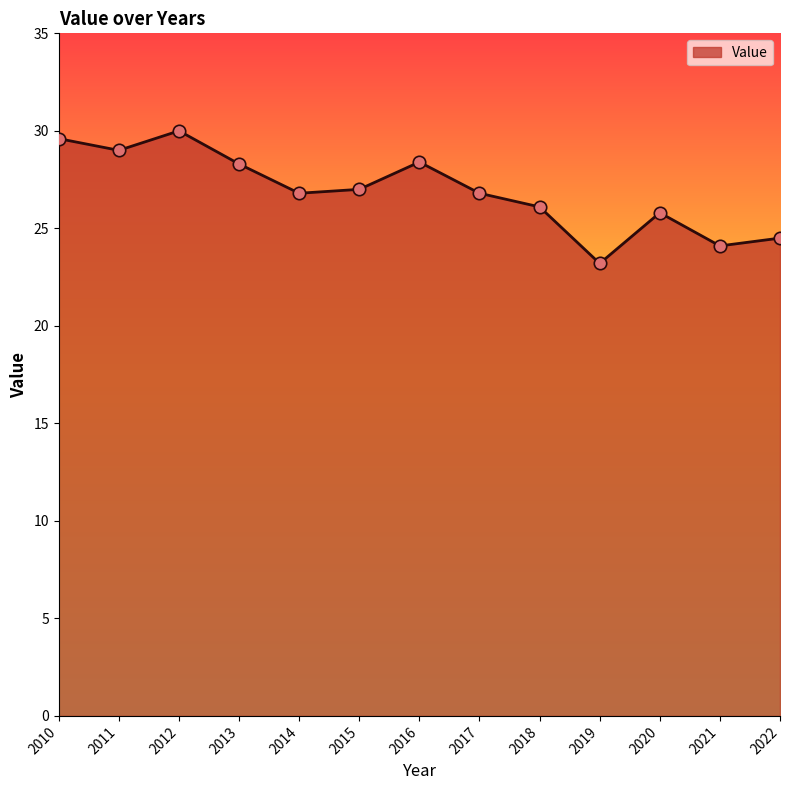

Between 2017 and 2020, which is larger?

2017